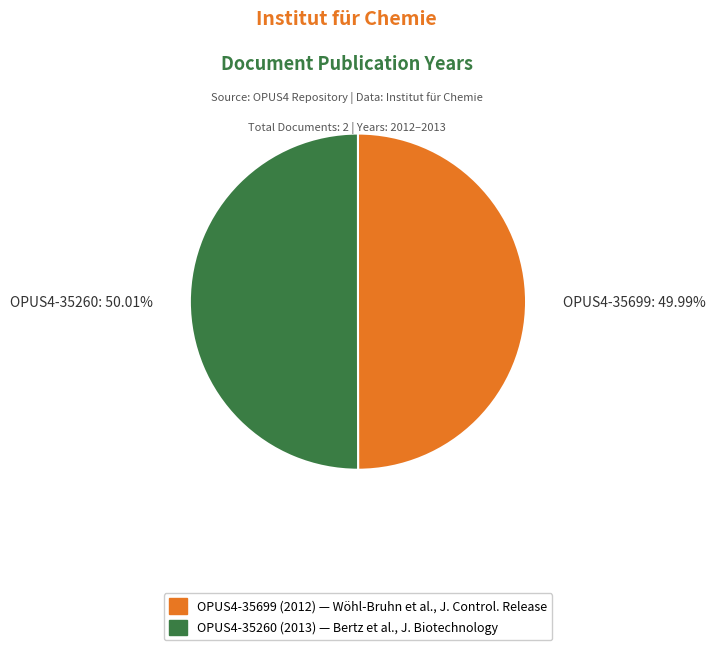

How many segments does this pie chart have?

2